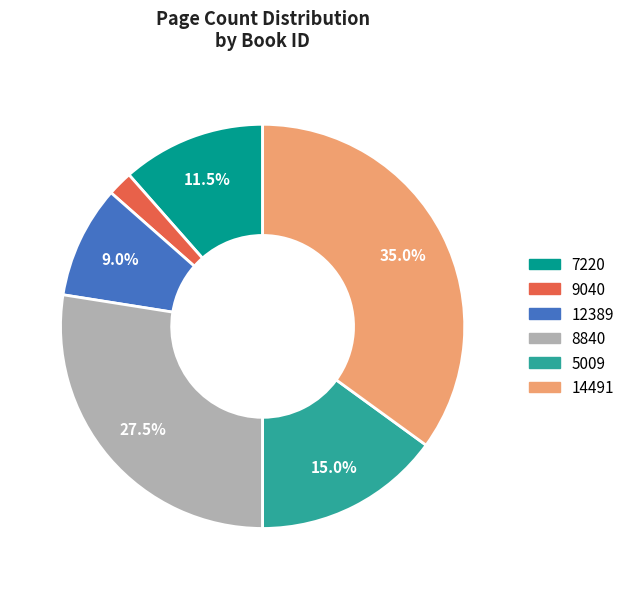

What is the smallest slice in the pie chart?

9040